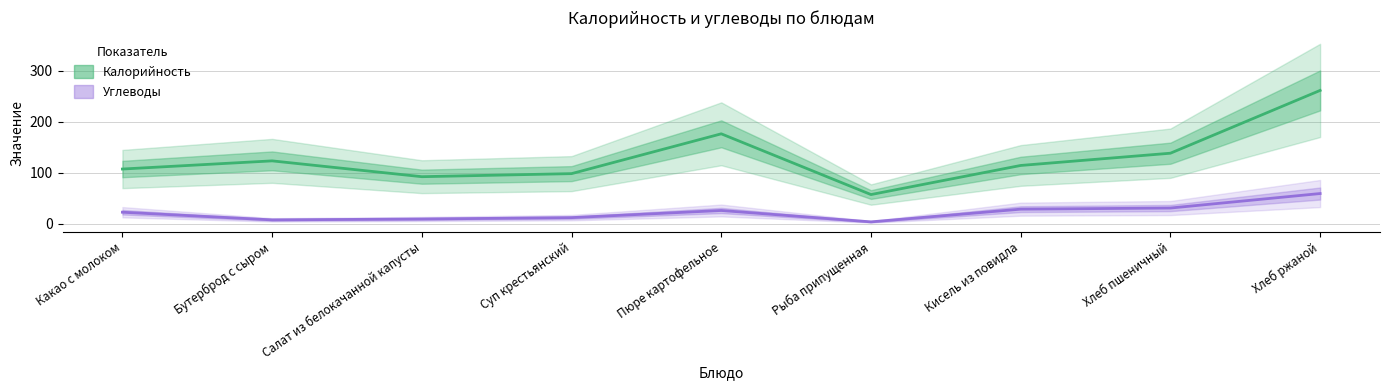

Rank the categories by Углеводы value from highest to lowest.

Хлеб ржаной, Хлеб пшеничный, Кисель из повидла, Пюре картофельное, Какао с молоком, Суп крестьянский, Салат из белокачанной капусты, Бутерброд с сыром, Рыба припущенная